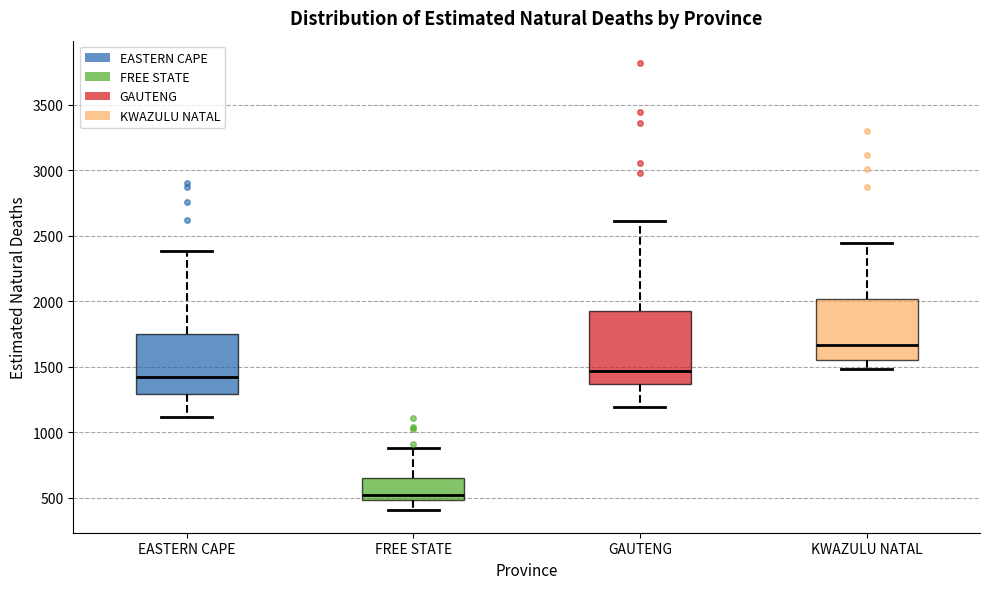

Reading left to right, transcribe this box plot: for each box, give where its median line is, the range the box spans, and where its two whiskers end, as read against the y-axis. The values are not printed on the chart, so give them approximately, as read against the axis.

EASTERN CAPE: median 1400, box 1300 to 1750, whiskers 1100 to 2400
FREE STATE: median 500 (just above the box's lower edge), box 500 to 650, whiskers 400 to 900
GAUTENG: median 1450, box 1350 to 1950, whiskers 1200 to 2600
KWAZULU NATAL: median 1650, box 1550 to 2000, whiskers 1500 to 2450